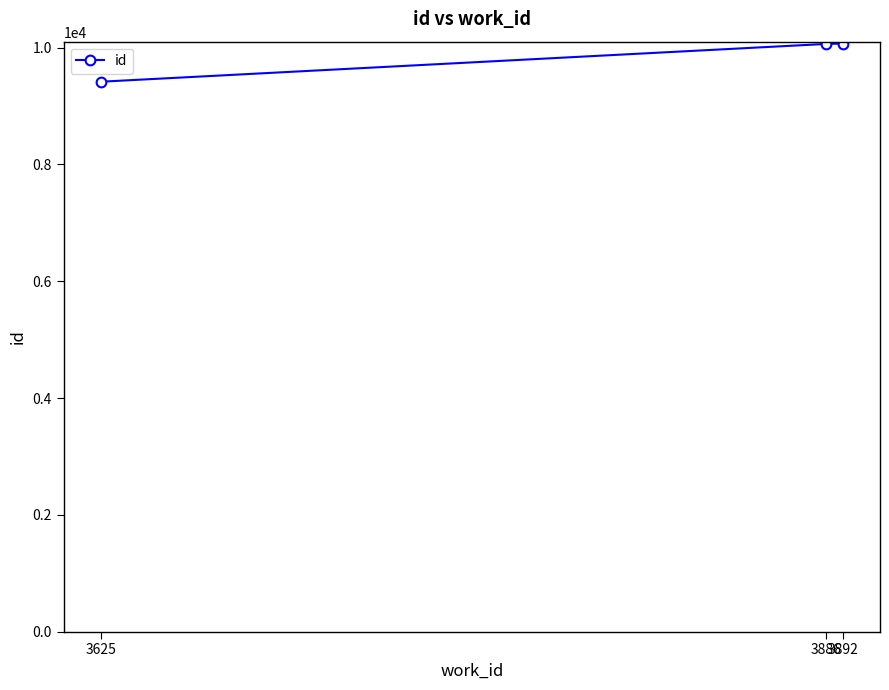

What is the difference between the second highest and minimum values?

647